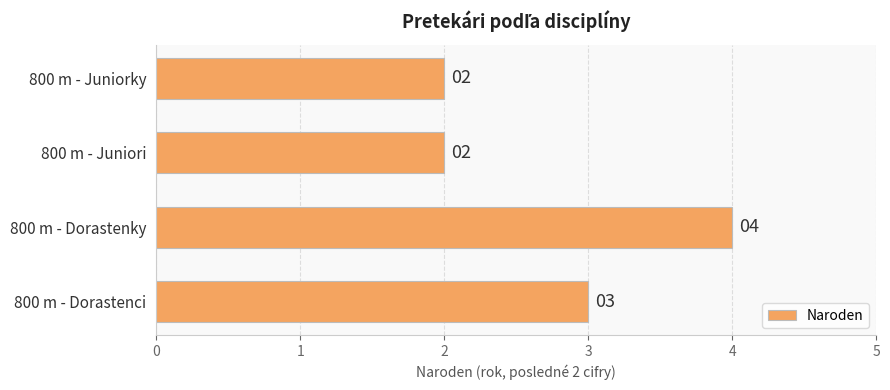

What is the greatest value displayed?

4